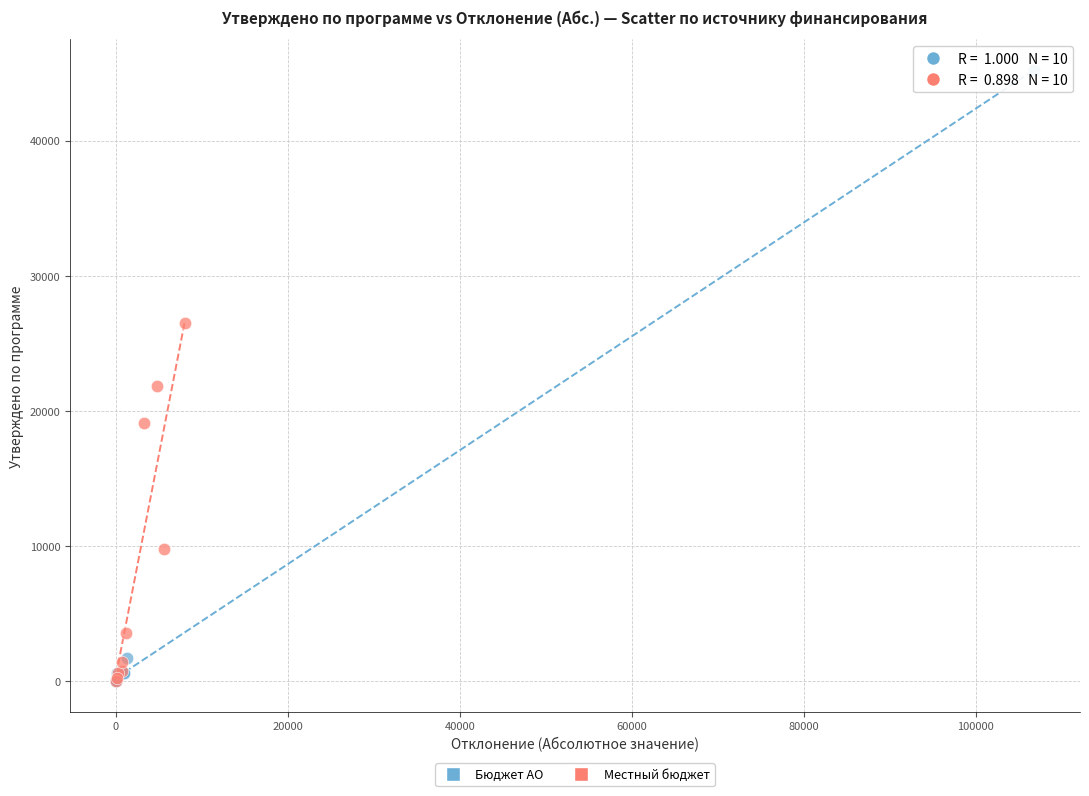

Which series has the largest Y range (max minus min)?

Бюджет АО